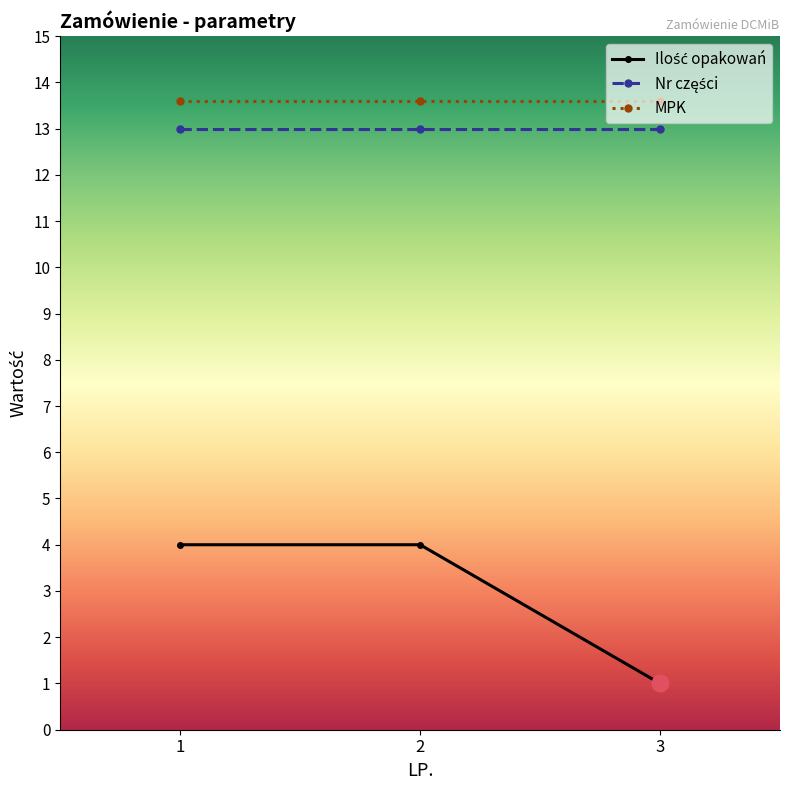

The MPK series shows 13.6 at 2. True or false?

True